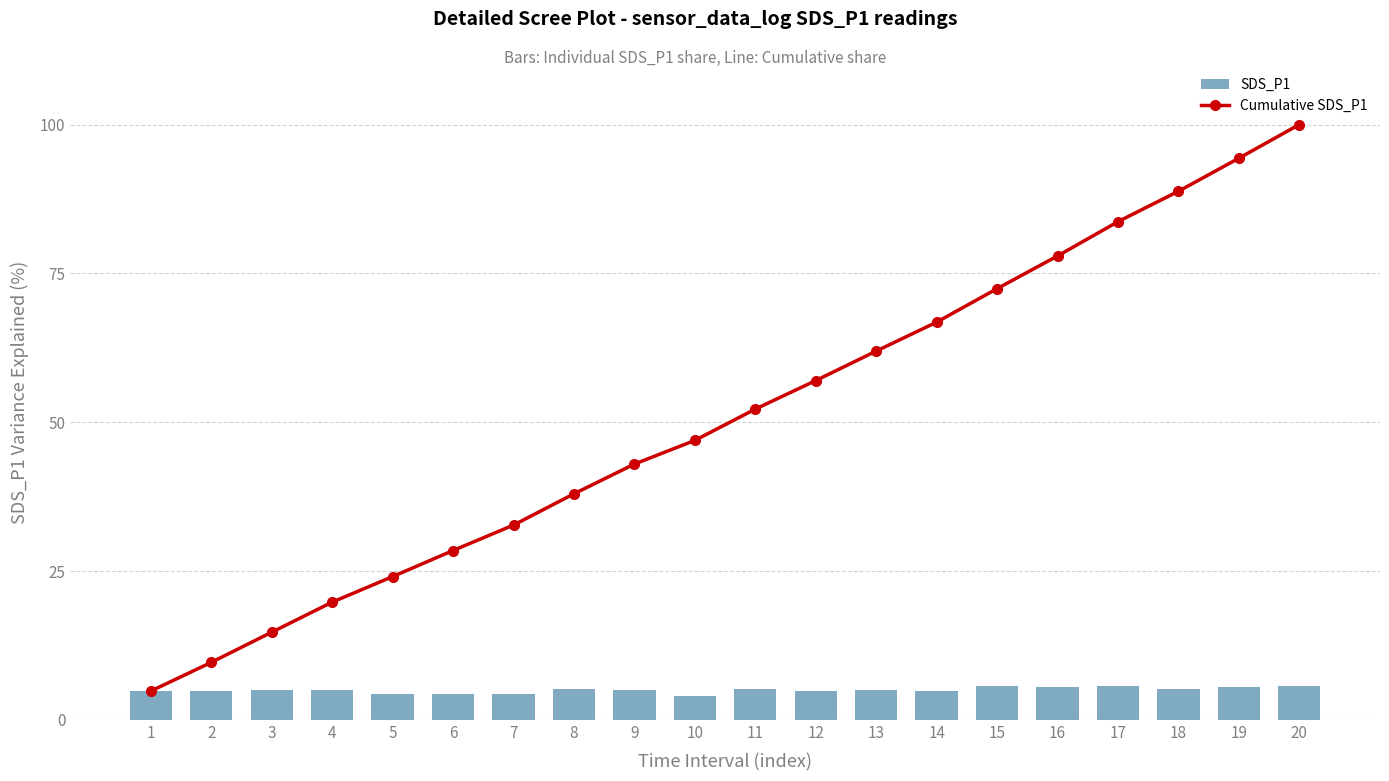

What is the sum of the SDS_P1 values at 3 and 1?

9.9